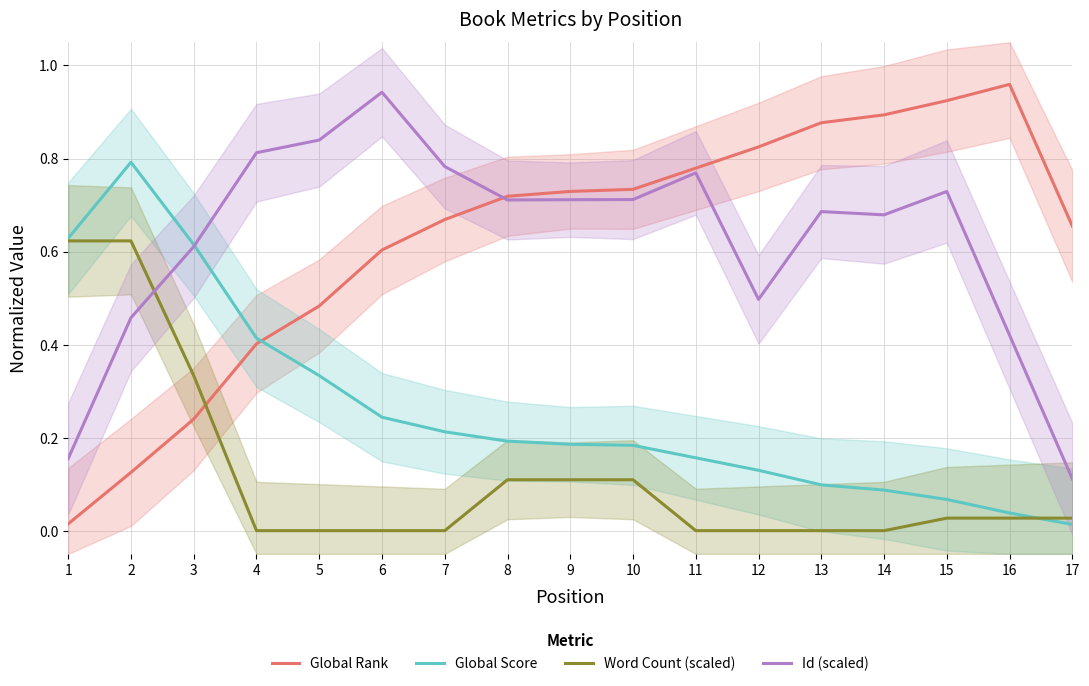

At which category does the chart reach its minimum across all series?

4